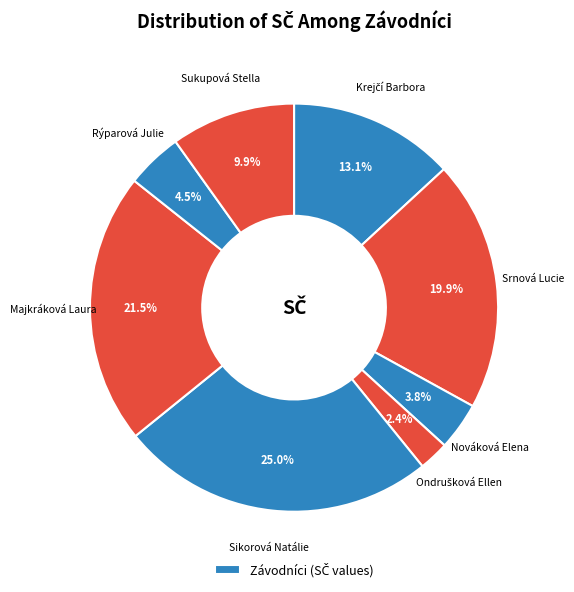

Count the number of slices in the pie.

8